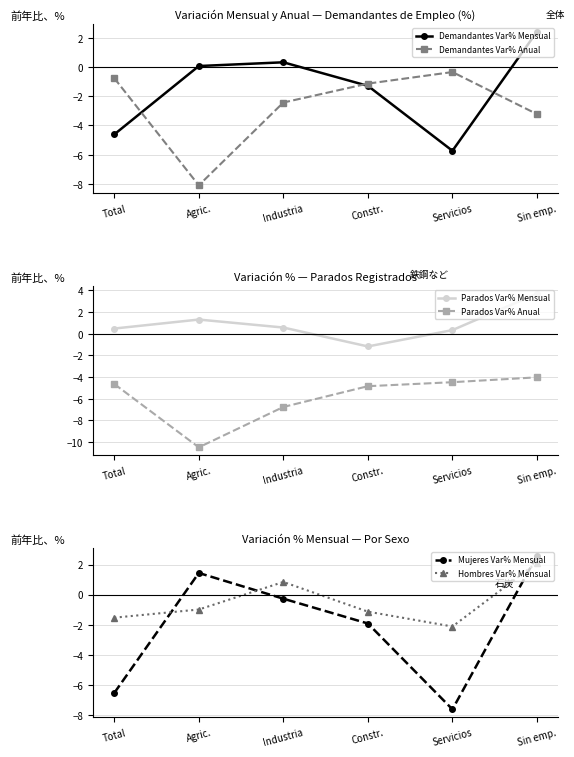

What is the approximate value of Parados Var% Mensual at Sin emp.?

3.7